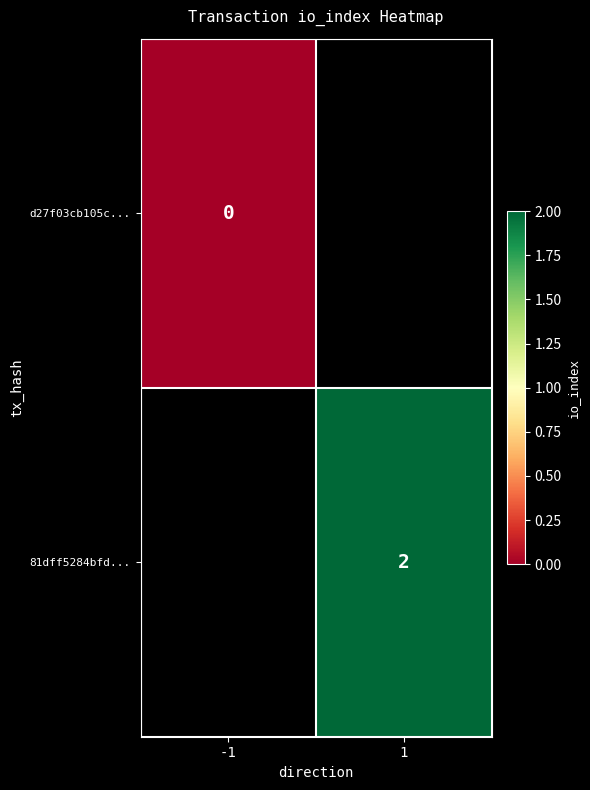

The 81dff5284bfd... series shows 2 at 1. True or false?

True